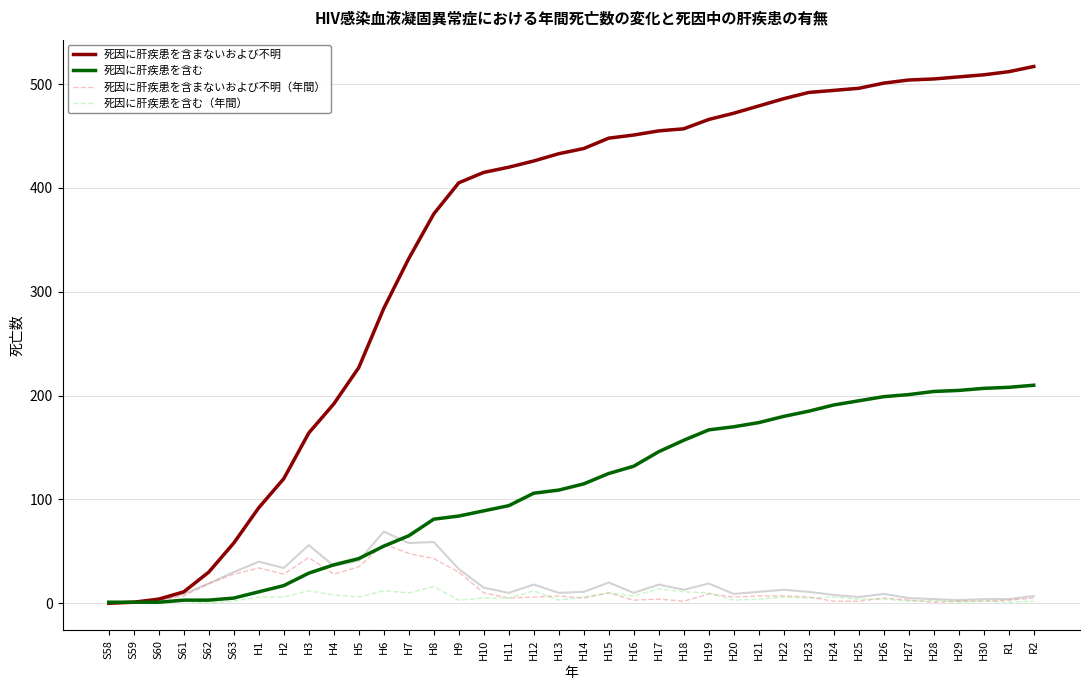

What is the difference between the maximum and second lowest values in the 死因に肝疾患を含まないおよび不明 series?

516